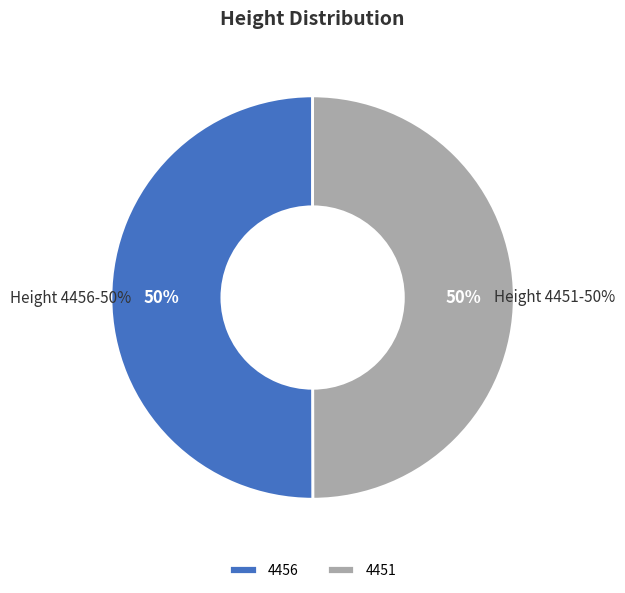

Rank the categories by value from highest to lowest.

4456, 4451